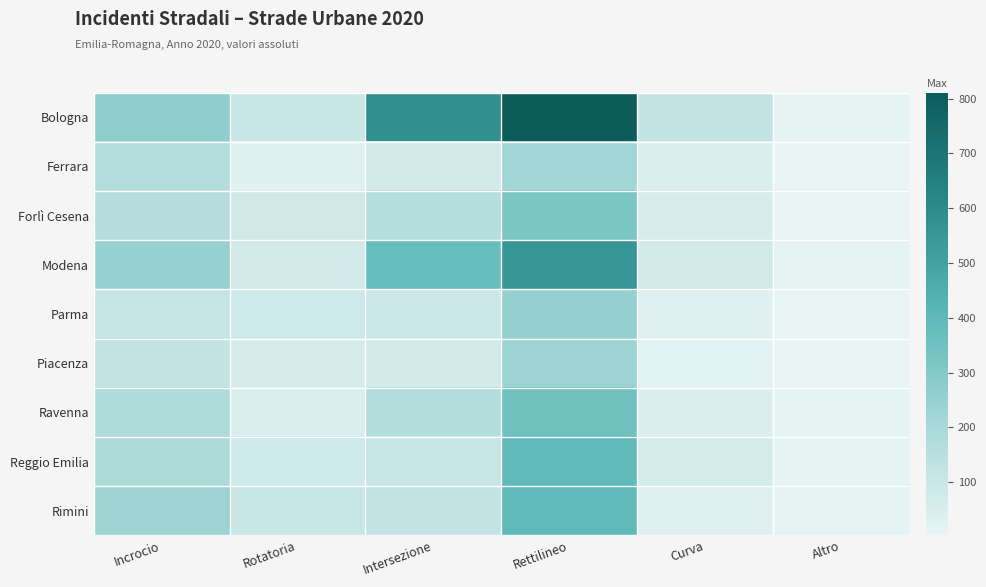

Which series has the largest total across all categories?

Bologna